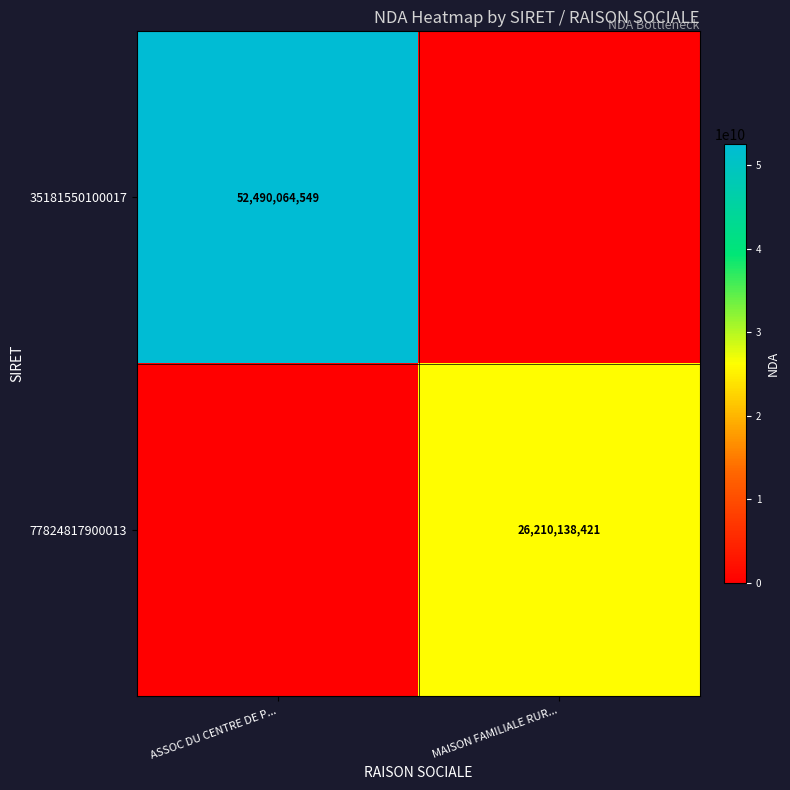

How many data points does each series have?

2